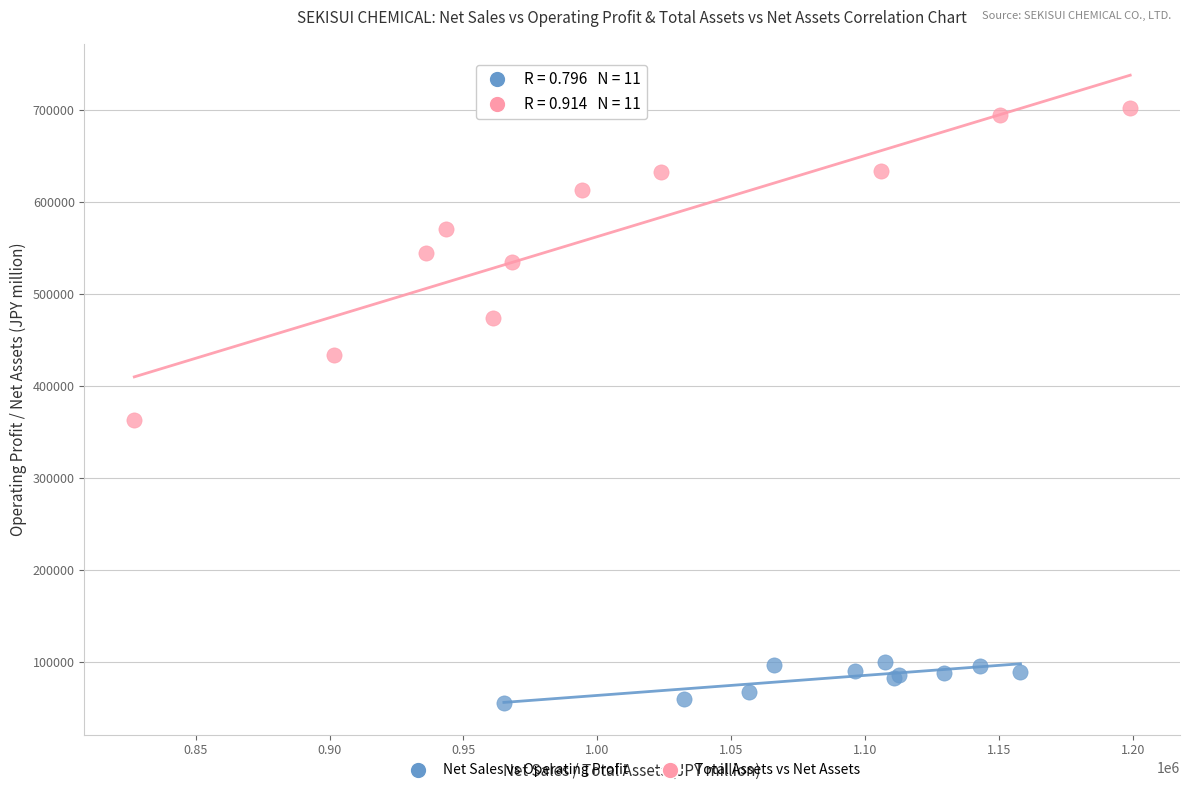

Which series contains the lowest Y value?

Net Sales vs Operating Profit